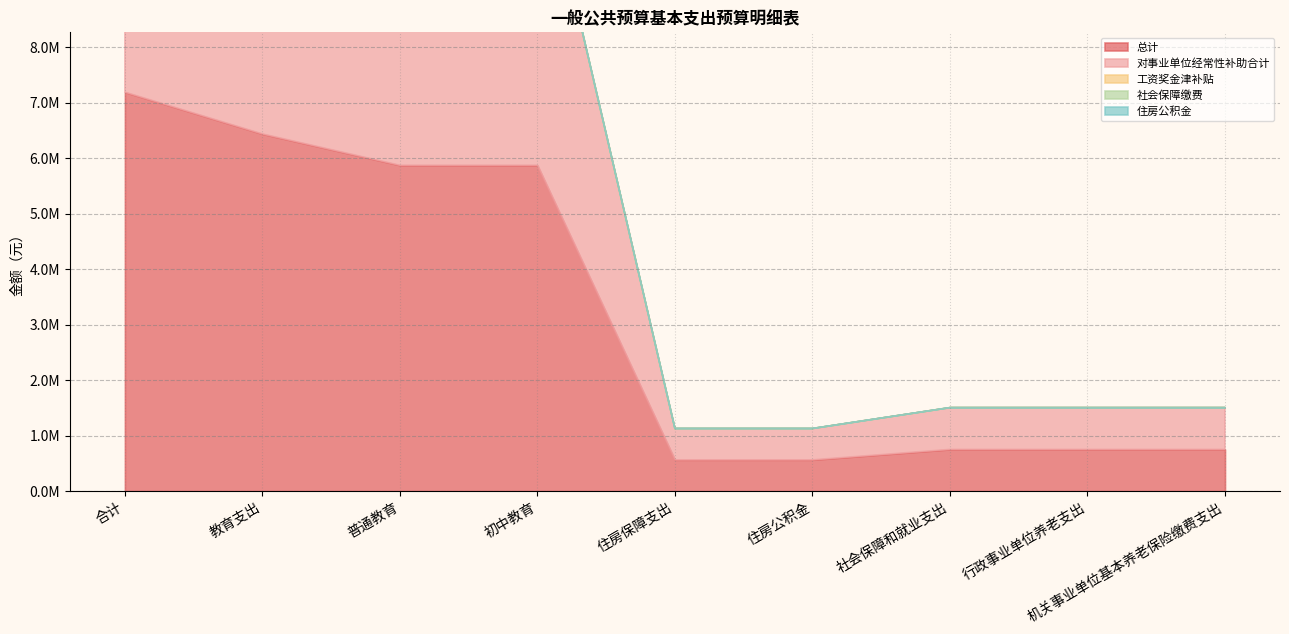

What are all the series names shown in the legend?

总计, 对事业单位经常性补助合计, 工资奖金津补贴, 社会保障缴费, 住房公积金